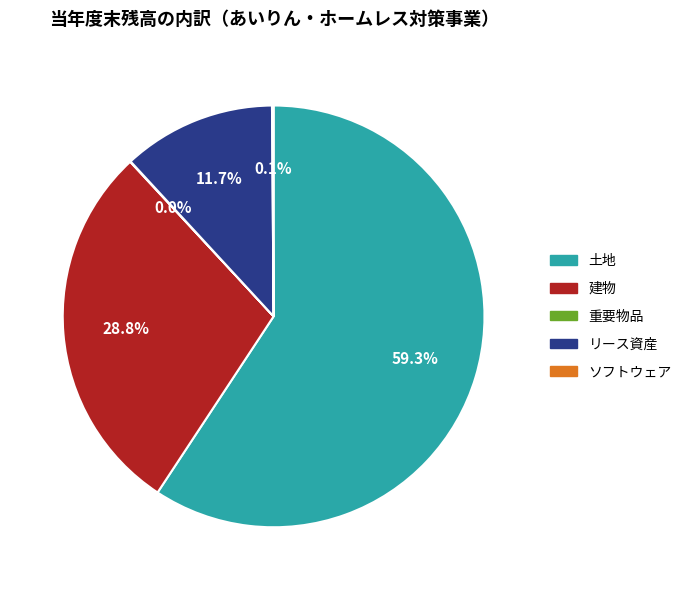

Does any single category account for the majority?

Yes